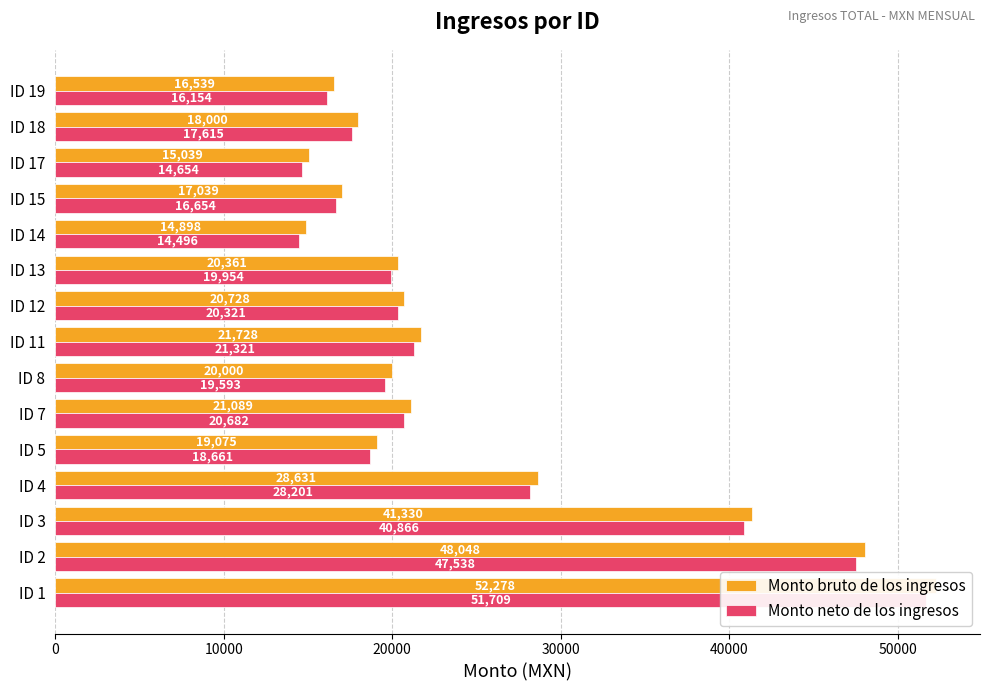

What is the lowest value of the Monto bruto de los ingresos series?

14898.0